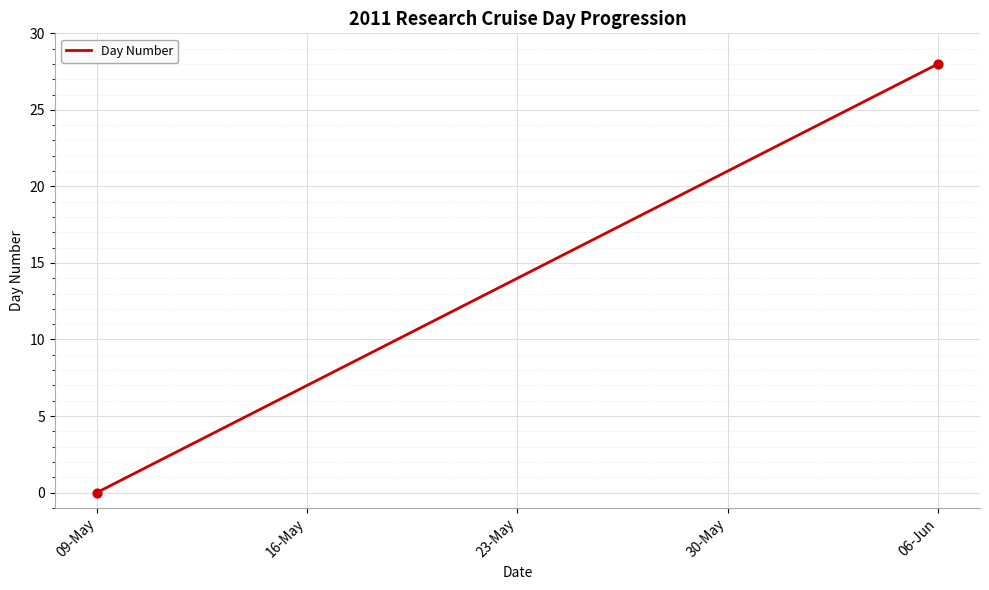

What is the difference between the maximum and minimum values?

28